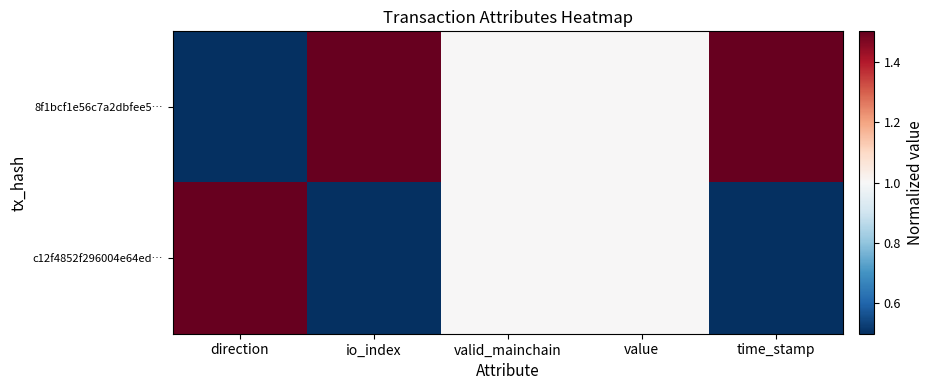

How many data points does each series have?

5